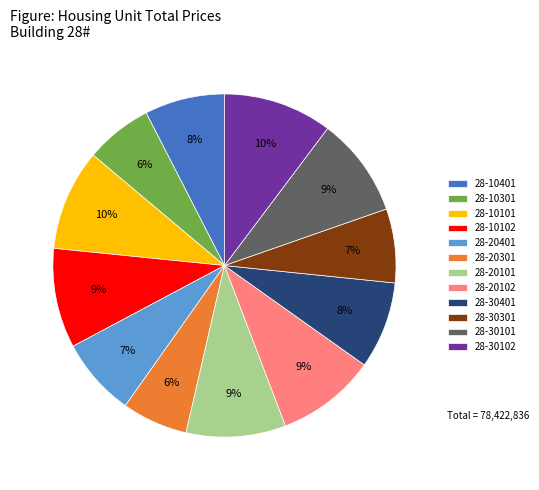

Between 28-30301 and 28-10401, which is larger?

28-10401